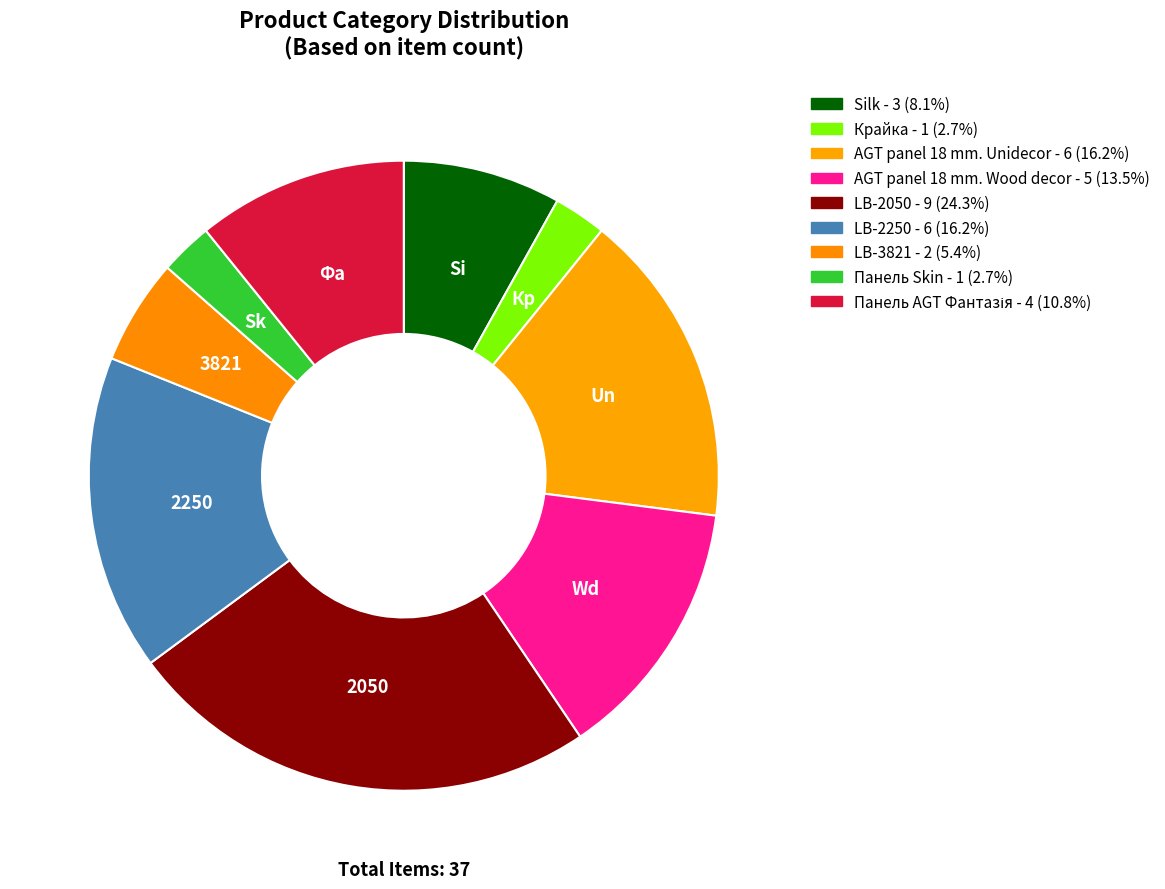

Count the number of slices in the pie.

9